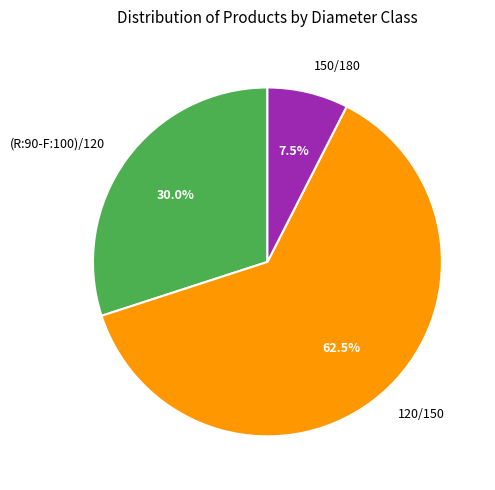

What is the majority slice?

120/150